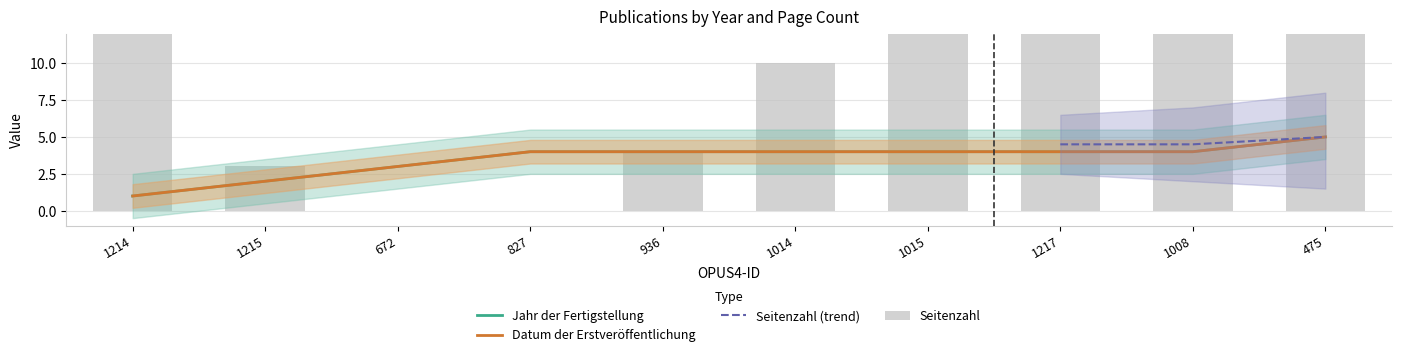

Which series has the widest spread of values?

Seitenzahl